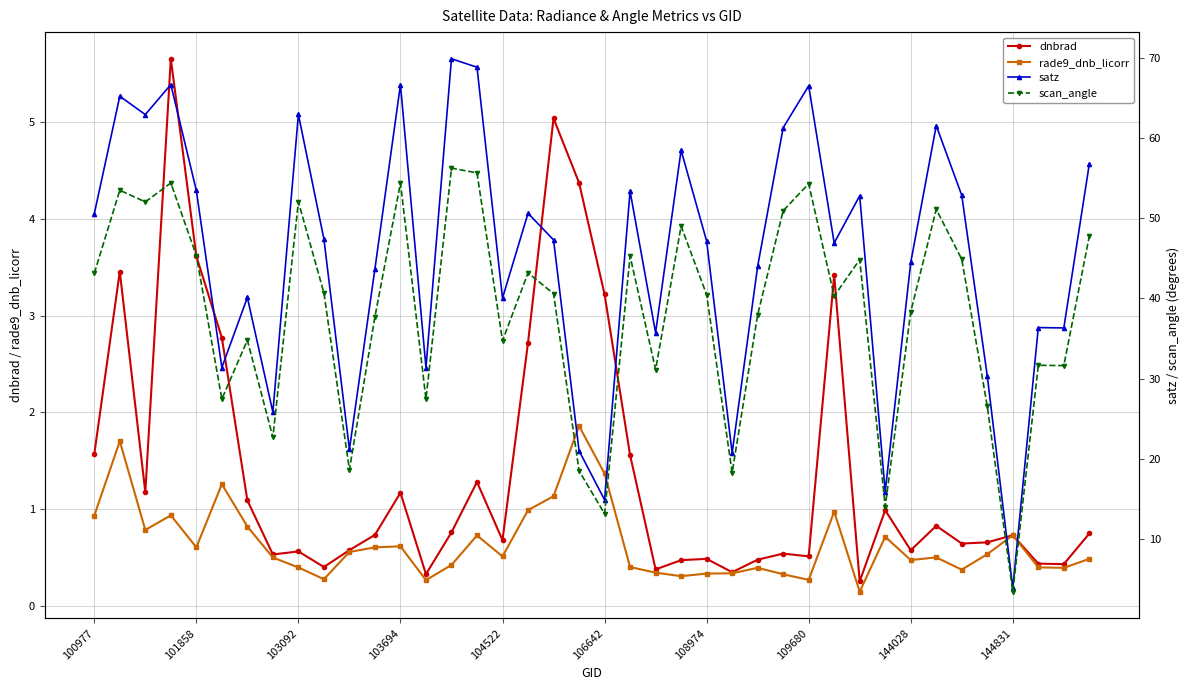

True or false: dnbrad has a value of 3.2 at 106642.

True